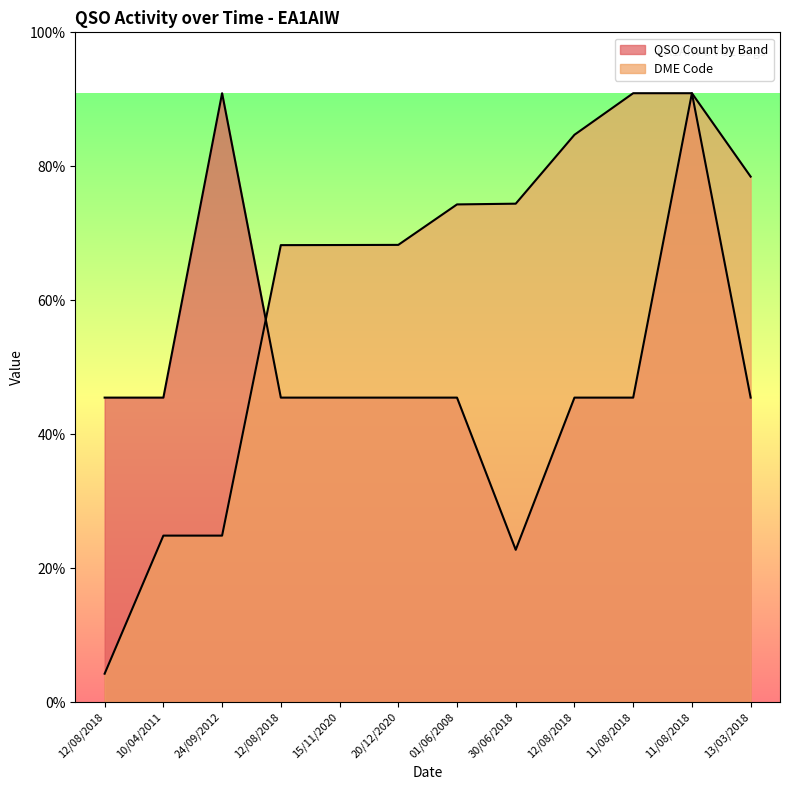

Does the chart display data point markers on the line(s)?

No